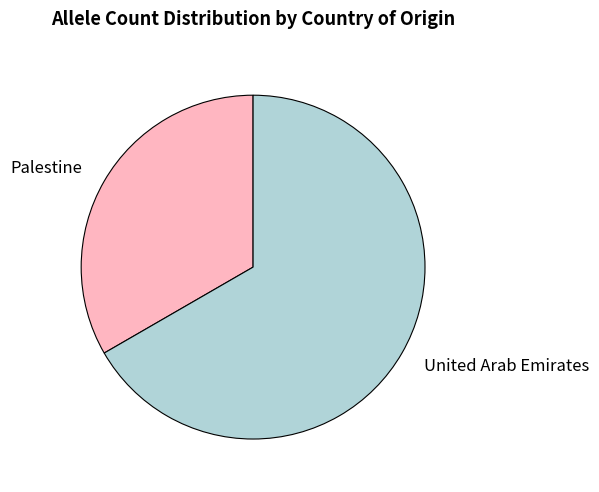

What is the ratio of the value at Palestine to the value at United Arab Emirates?

0.5